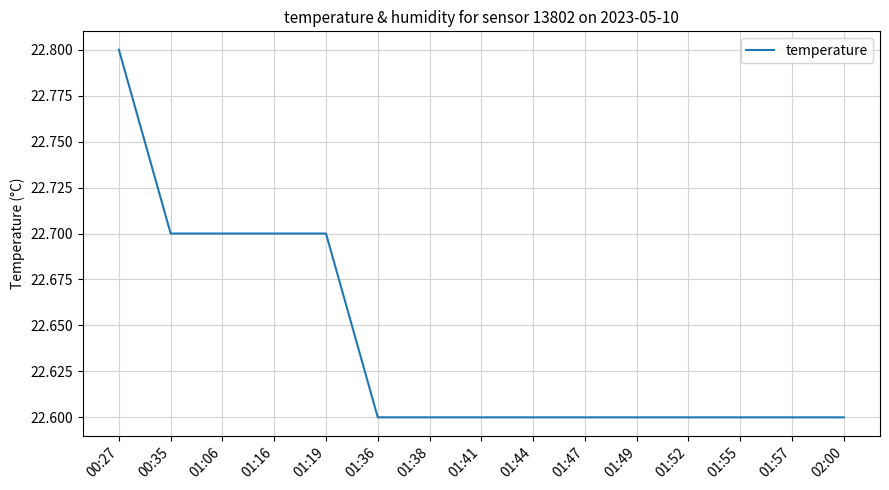

Reading left to right, what are all the values shown in this chart?

22.8	22.7	22.7	22.7	22.7	22.6	22.6	22.6	22.6	22.6	22.6	22.6	22.6	22.6	22.6